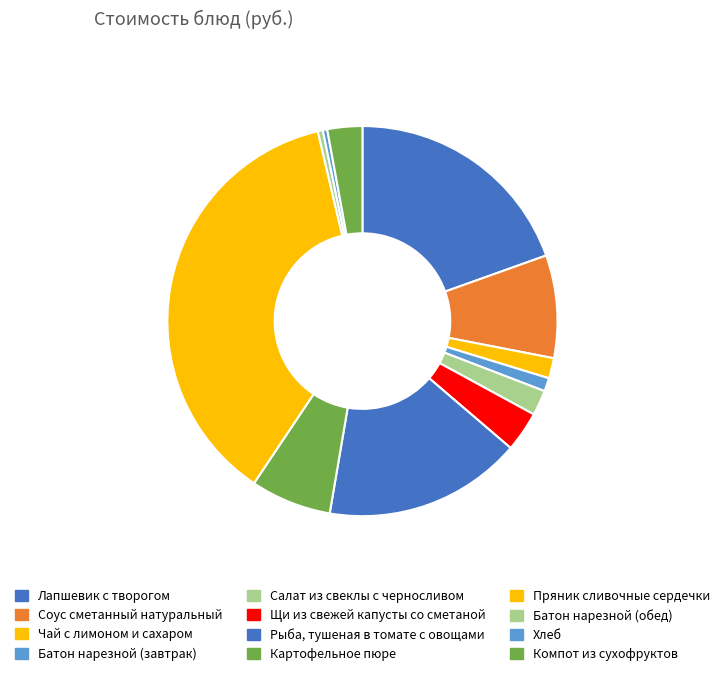

What percentage is the Лапшевик с творогом slice, to the nearest percent?

20%